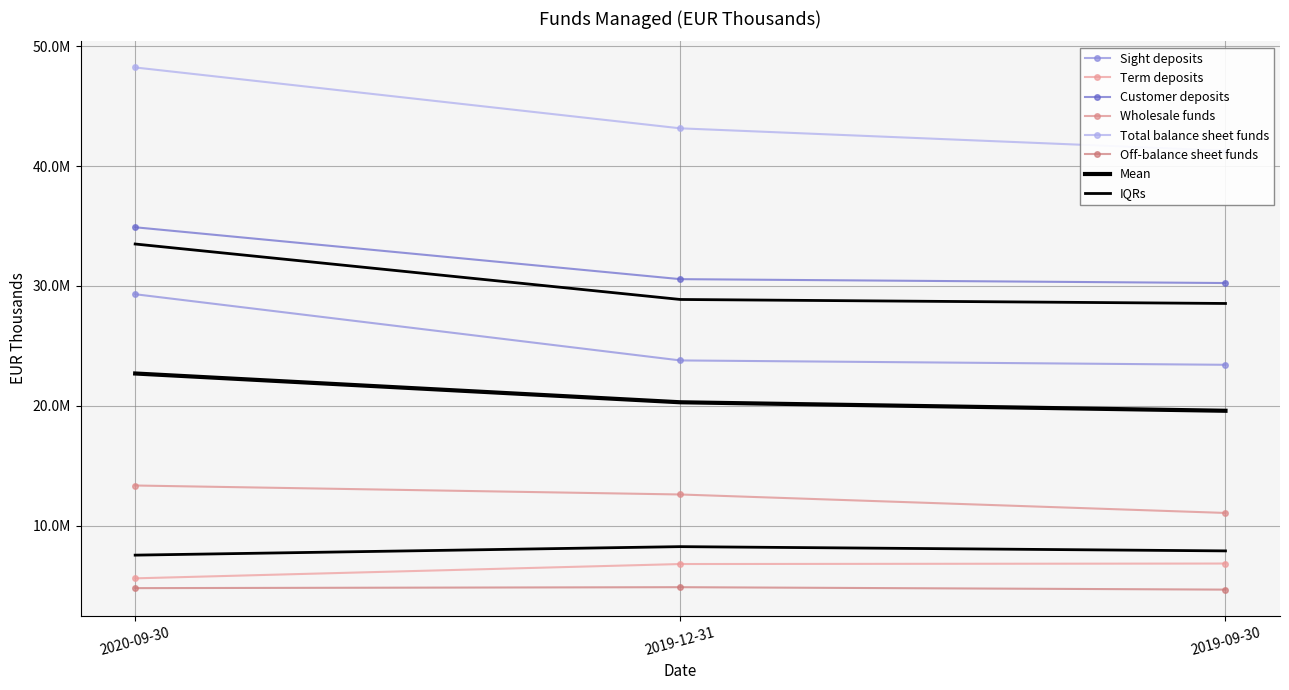

What is the label of the 3rd point from the right?

2020-09-30